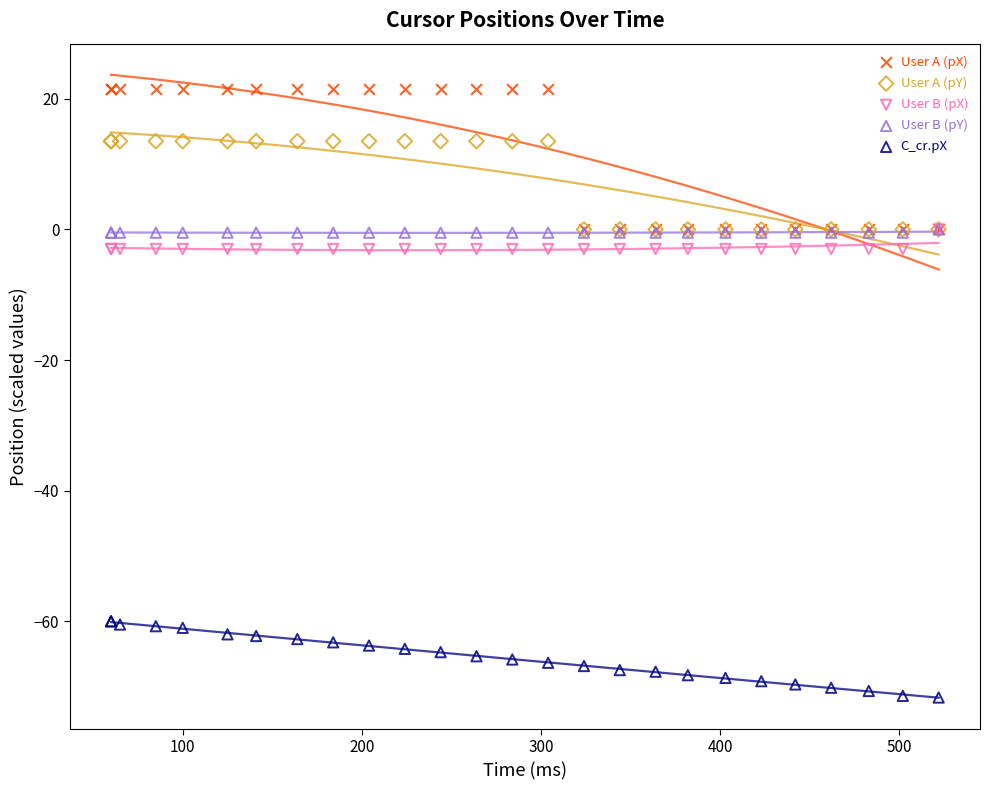

Which series has the widest spread of Y values?

User A (pX)